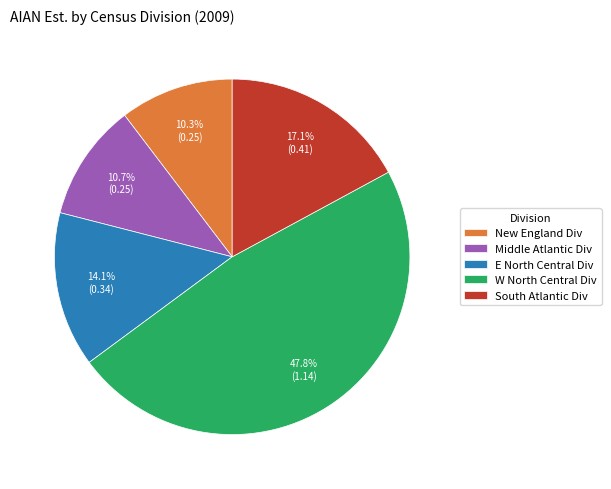

Which category has the biggest portion of the pie?

W North Central Div